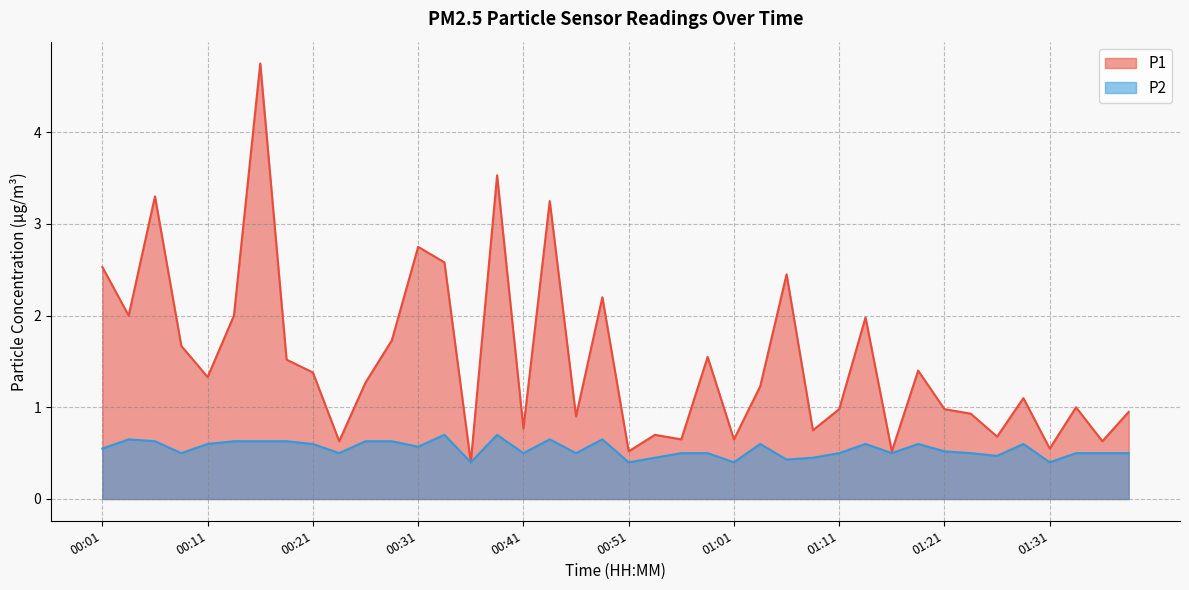

Reading right to left, list all the values displayed in this chart.

P1: 01:38=0.9	01:36=0.6	01:33=1.0	01:31=0.6	01:28=1.1	01:26=0.7	01:23=0.9	01:21=1.0	01:18=1.4	01:16=0.5	01:13=2.0	01:11=1.0	01:08=0.8	01:06=2.5	01:03=1.2	01:01=0.7	00:58=1.6	00:56=0.7	00:53=0.7	00:51=0.5	00:48=2.2	00:46=0.9	00:43=3.2	00:41=0.8	00:38=3.5	00:36=0.4	00:33=2.6	00:31=2.8	00:28=1.7	00:26=1.3	00:23=0.6	00:21=1.4	00:18=1.5	00:16=4.8	00:13=2.0	00:11=1.3	00:08=1.7	00:06=3.3	00:03=2.0	00:01=2.5
P2: 01:38=0.5	01:36=0.5	01:33=0.5	01:31=0.4	01:28=0.6	01:26=0.5	01:23=0.5	01:21=0.5	01:18=0.6	01:16=0.5	01:13=0.6	01:11=0.5	01:08=0.5	01:06=0.4	01:03=0.6	01:01=0.4	00:58=0.5	00:56=0.5	00:53=0.5	00:51=0.4	00:48=0.7	00:46=0.5	00:43=0.7	00:41=0.5	00:38=0.7	00:36=0.4	00:33=0.7	00:31=0.6	00:28=0.6	00:26=0.6	00:23=0.5	00:21=0.6	00:18=0.6	00:16=0.6	00:13=0.6	00:11=0.6	00:08=0.5	00:06=0.6	00:03=0.7	00:01=0.6